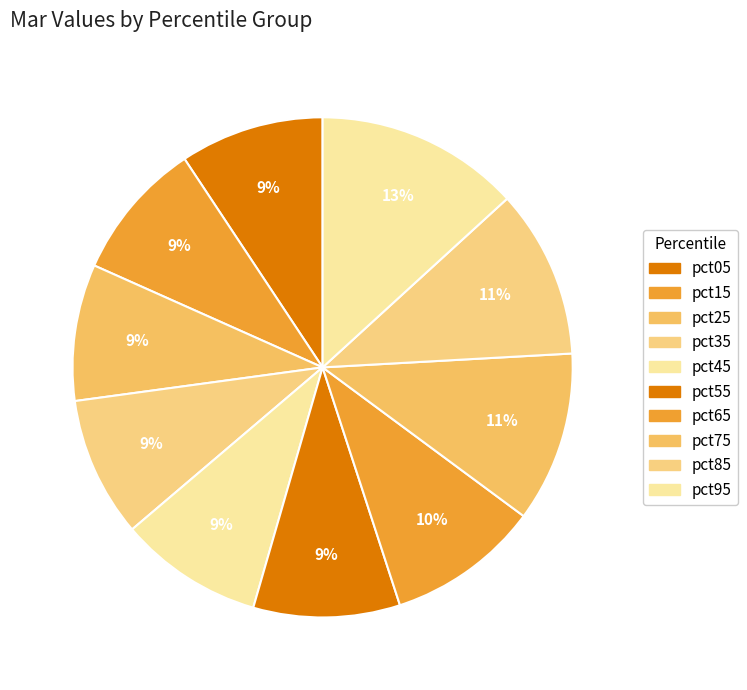

What is the smallest slice in the pie chart?

pct25